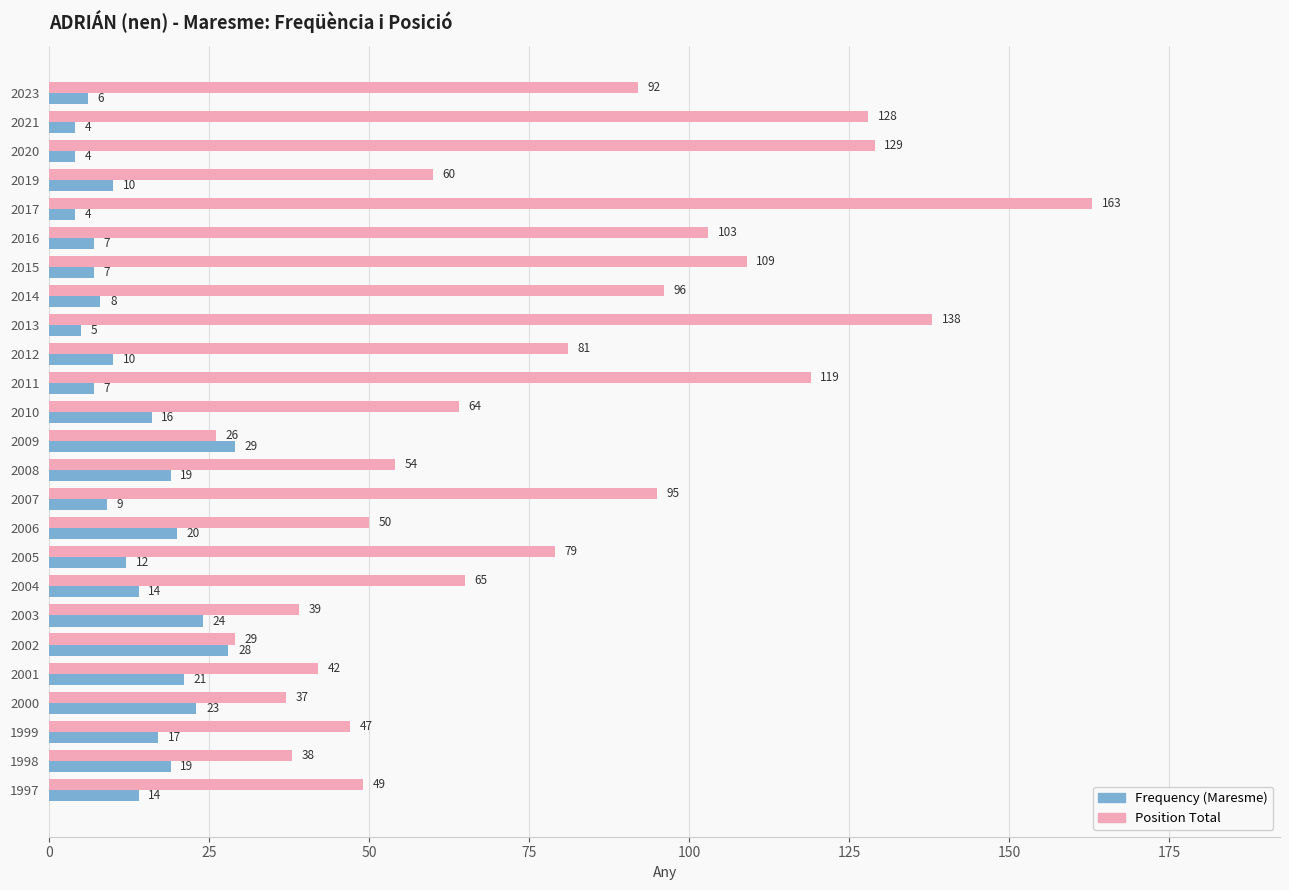

How many series are shown in this chart?

2